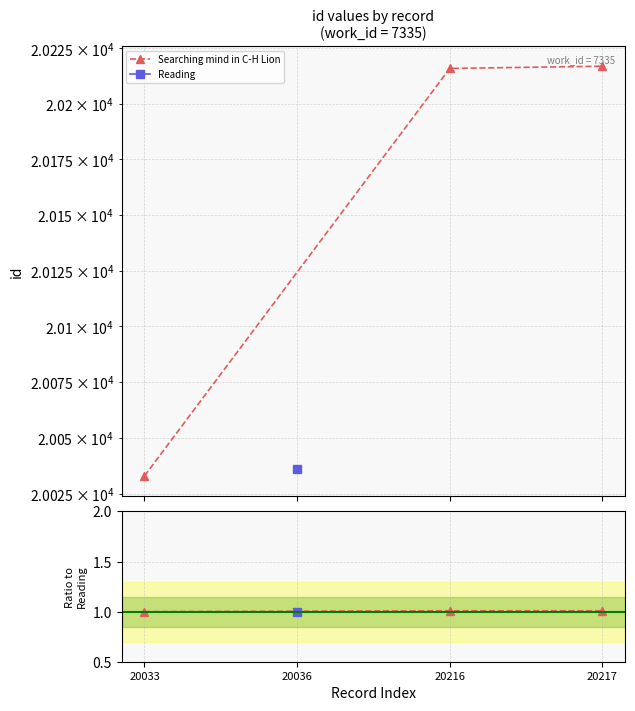

Count the number of values greater than 1.

2